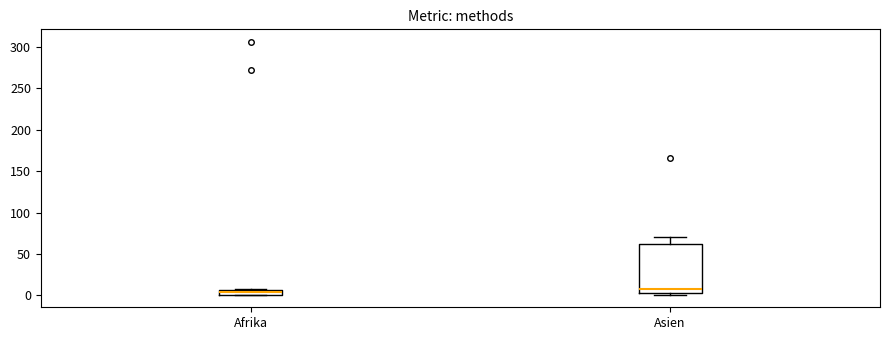

Where is the lower edge of the box for Afrika on the y-axis? The values are not printed on the chart, so give them approximately, as read against the axis.

0